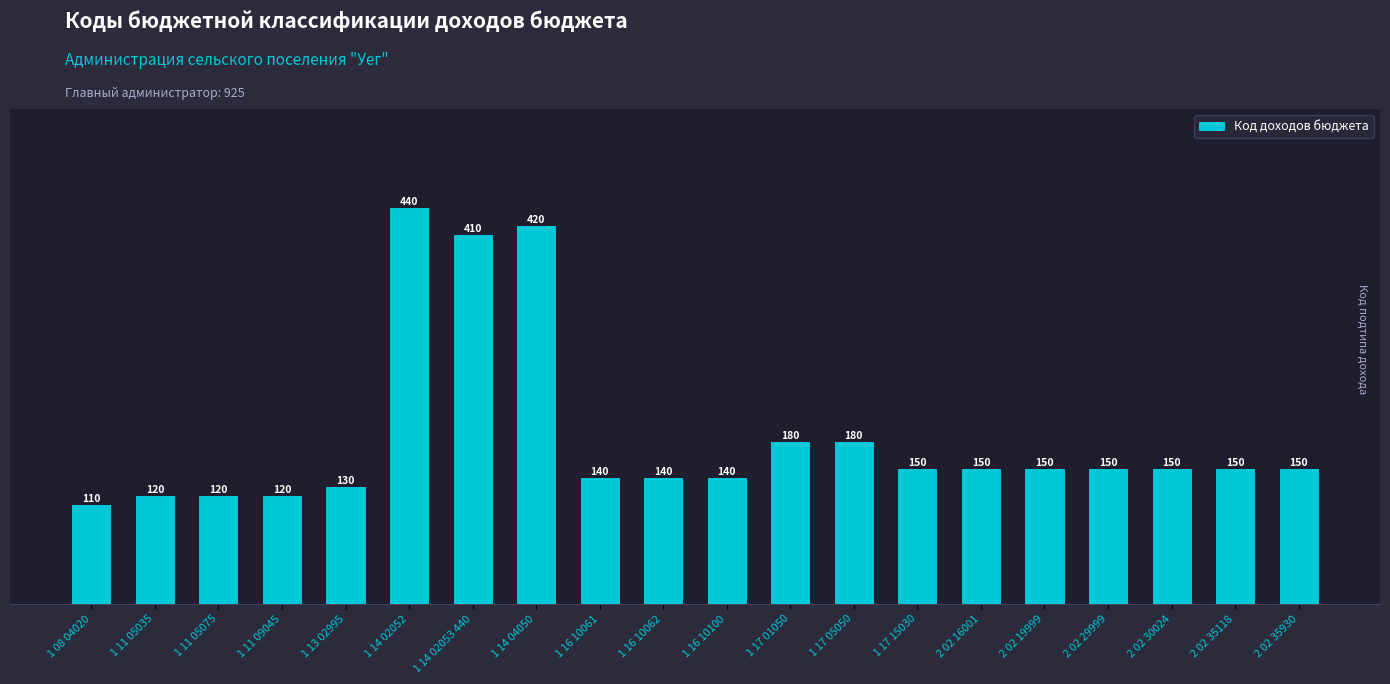

What is the label of the 11th bar from the left?

1 16 10100